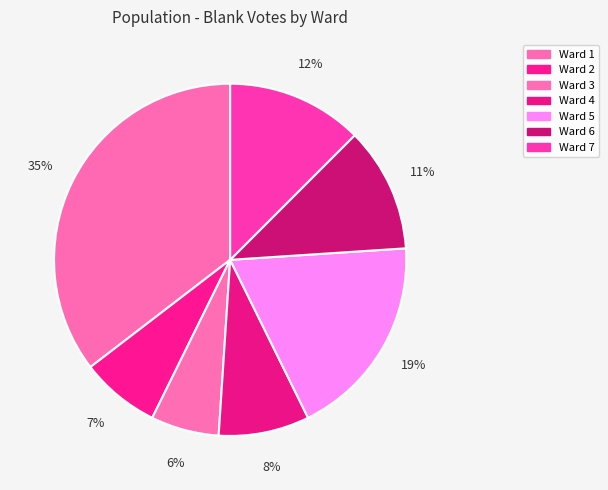

What is the change in value from Ward 3 to Ward 5?

+12